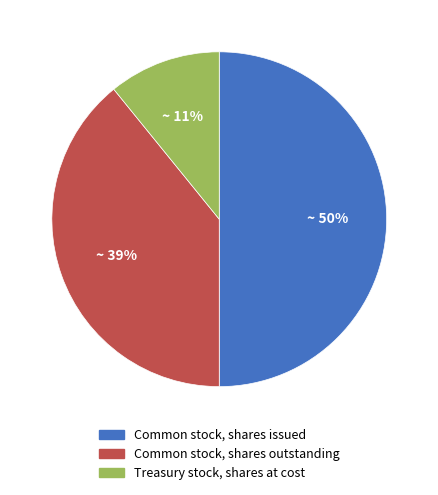

How many segments does this pie chart have?

3